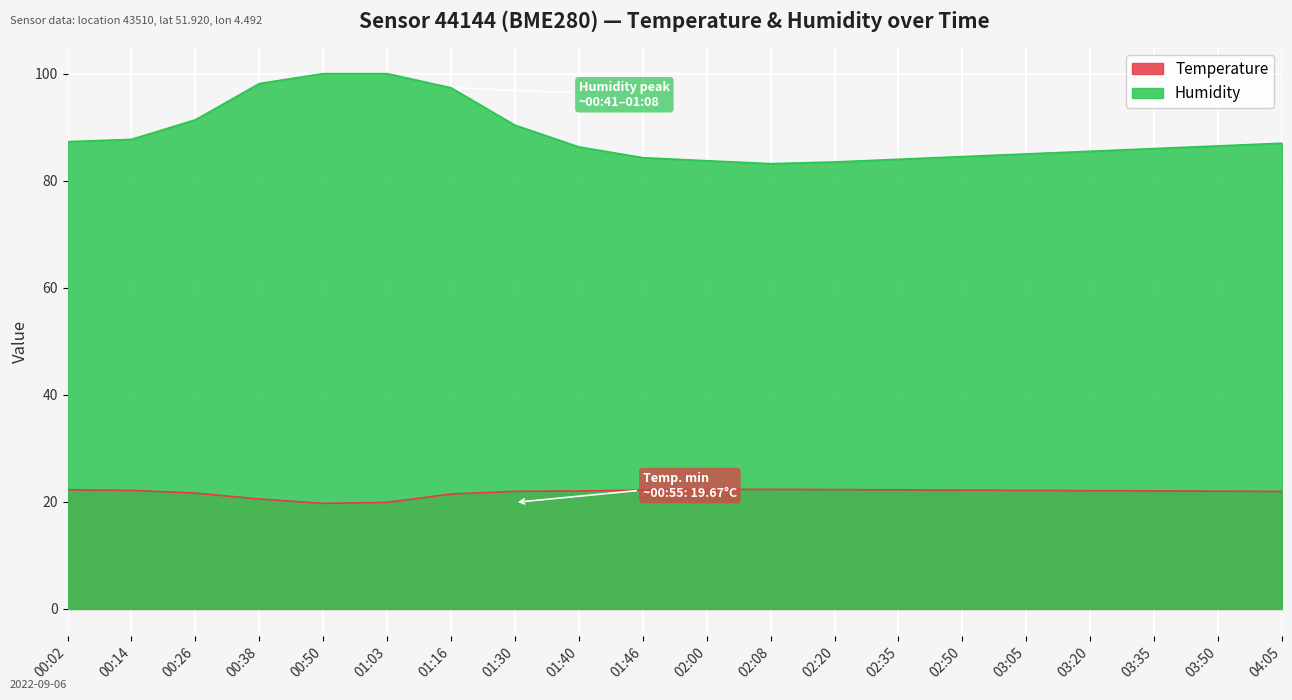

At which category is the sum across all series the highest?

01:03